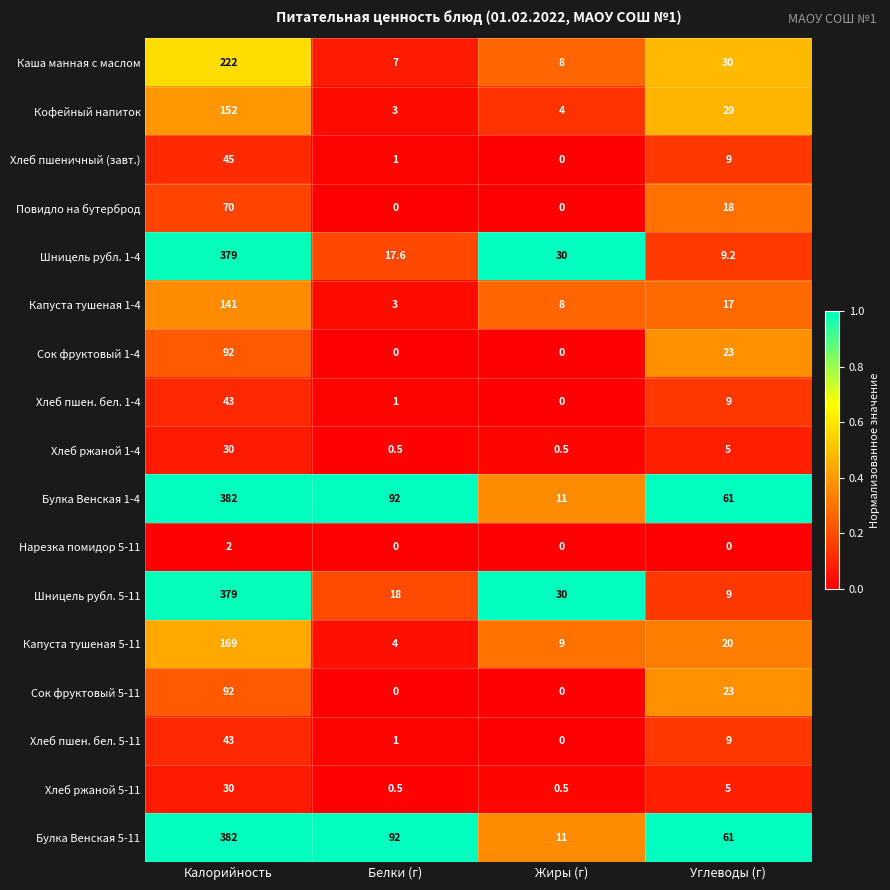

The Нарезка помидор 5-11 series shows 0.0 at Белки (г). True or false?

True